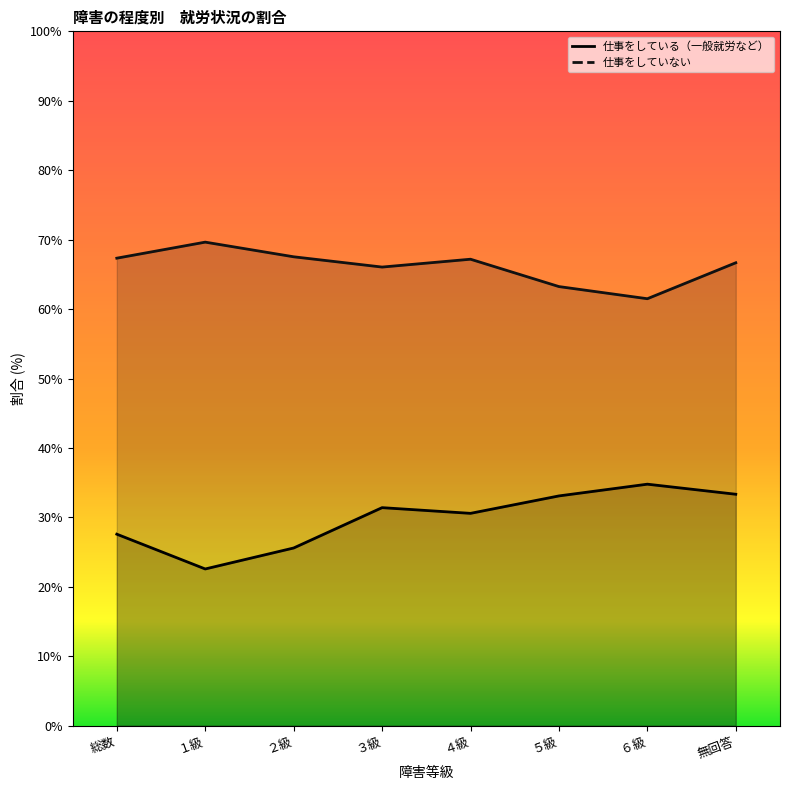

What are all the series names shown in the legend?

仕事をしている（一般就労など） (line), 仕事をしていない (line)